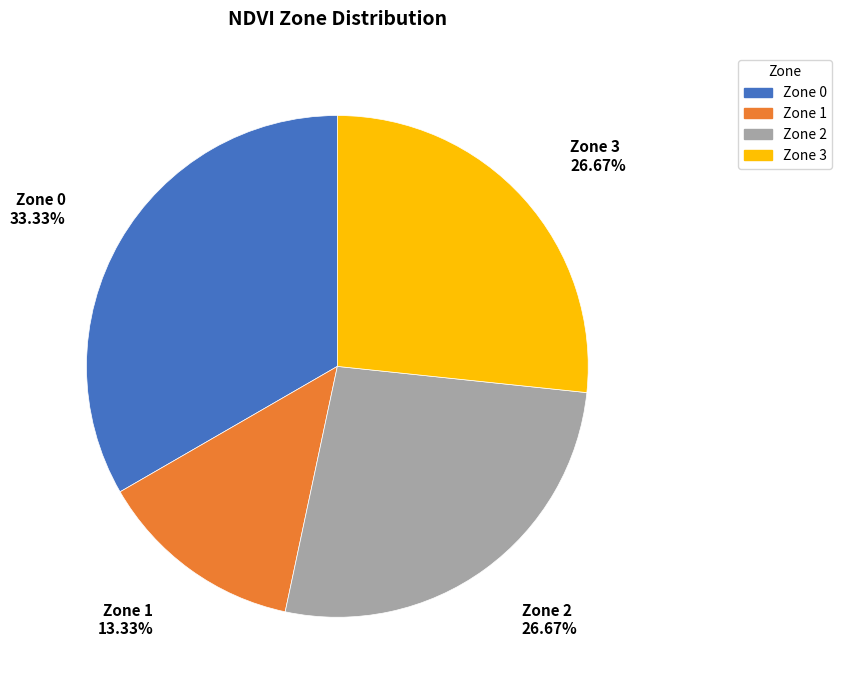

To the nearest percent, what is the difference between the largest and smallest slice percentages?

20%